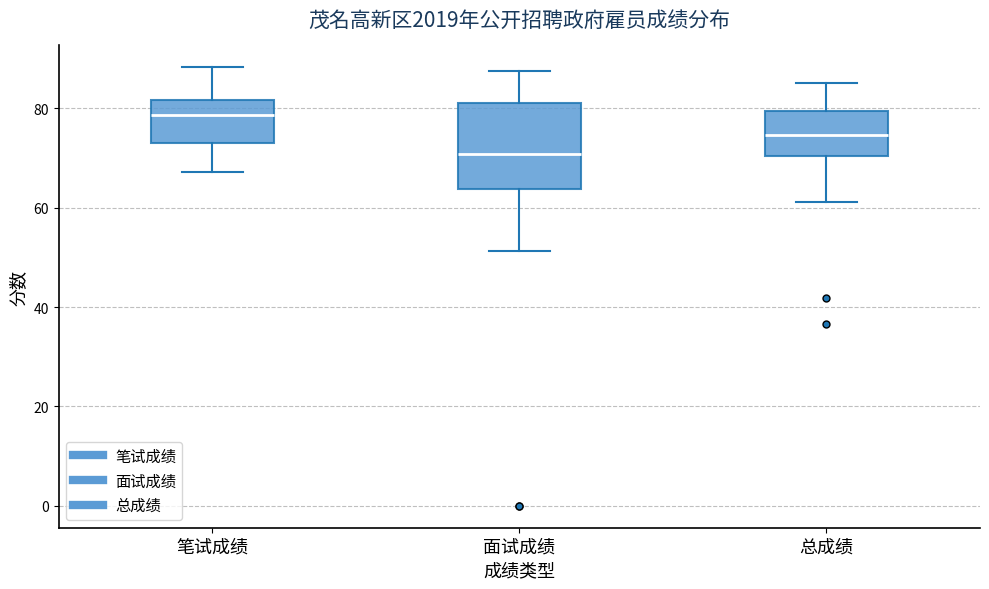

Reading left to right, transcribe this box plot: for each box, give where its median line is, the range the box spans, and where its two whiskers end, as read against the y-axis. The values are not printed on the chart, so give them approximately, as read against the axis.

笔试成绩: median 78, box 74 to 82, whiskers 68 to 88
面试成绩: median 70, box 64 to 82, whiskers 52 to 88
总成绩: median 74, box 70 to 80, whiskers 62 to 86